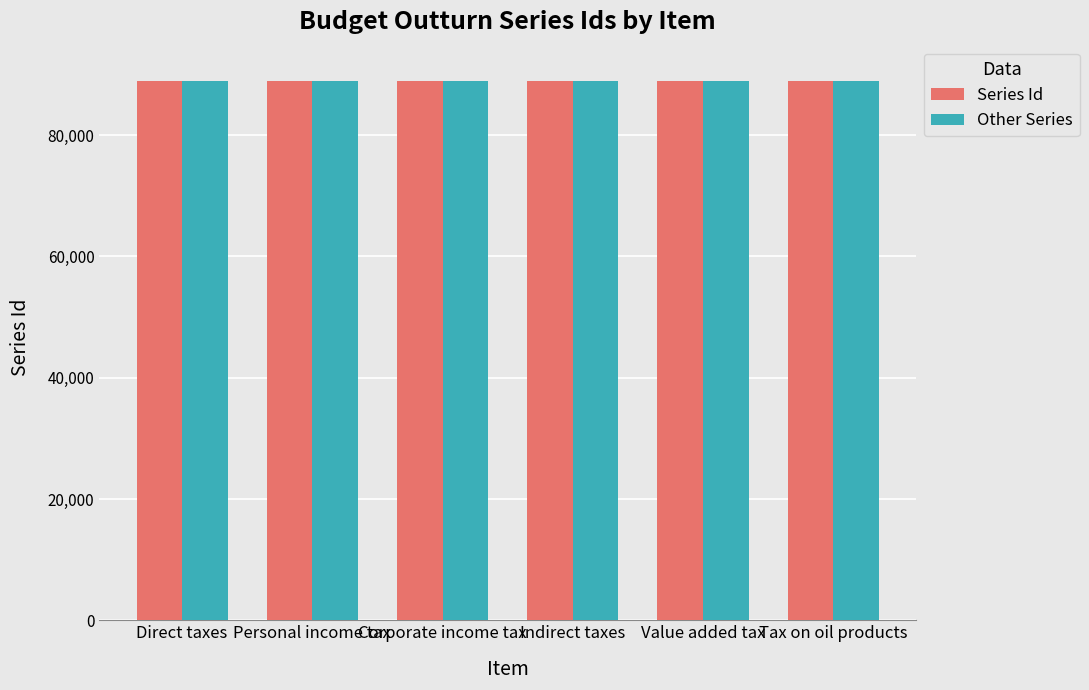

The Series Id series shows 136513 at Personal income tax. True or false?

False